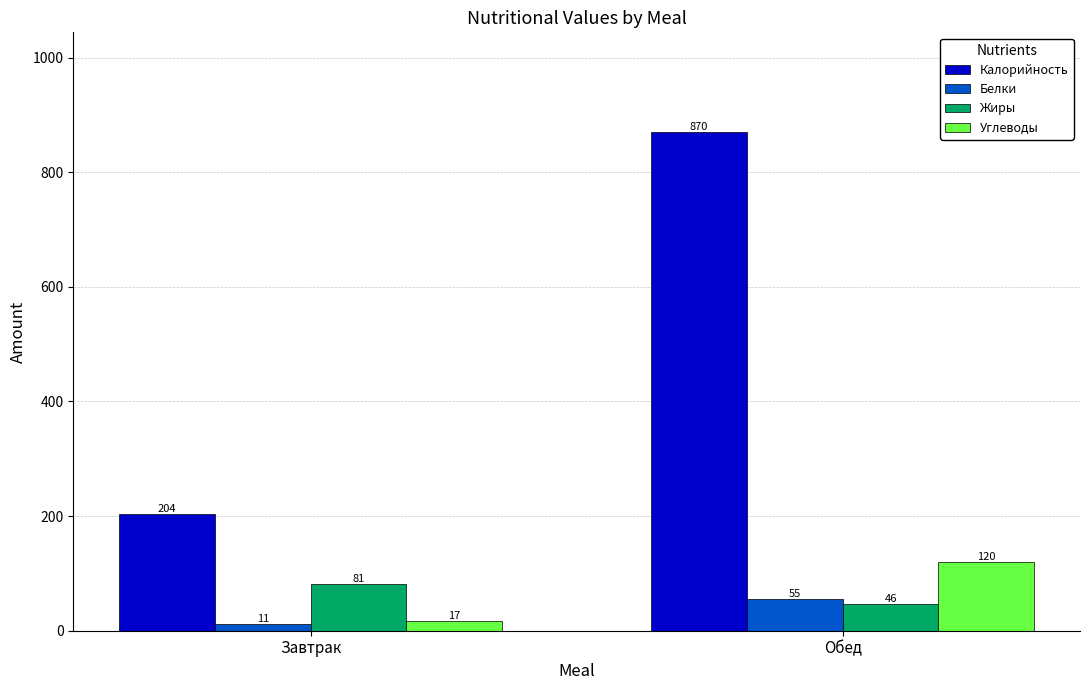

Reading right to left, what are all the values shown in this chart?

Калорийность: Обед=870	Завтрак=204
Белки: Обед=55	Завтрак=11
Жиры: Обед=46	Завтрак=81
Углеводы: Обед=120	Завтрак=17